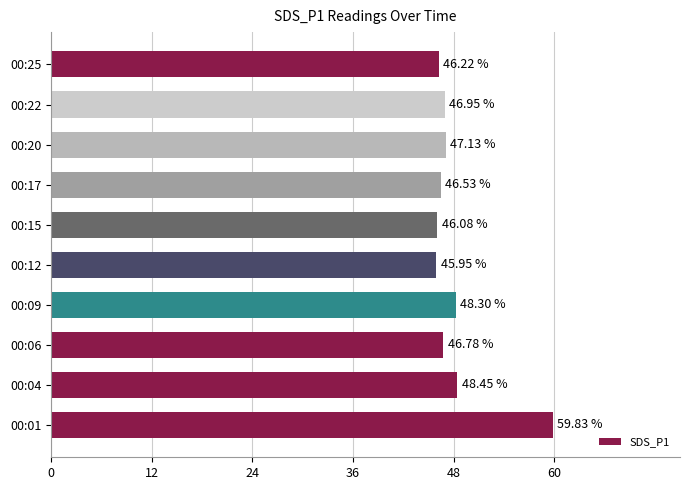

What is the average value?

48.2